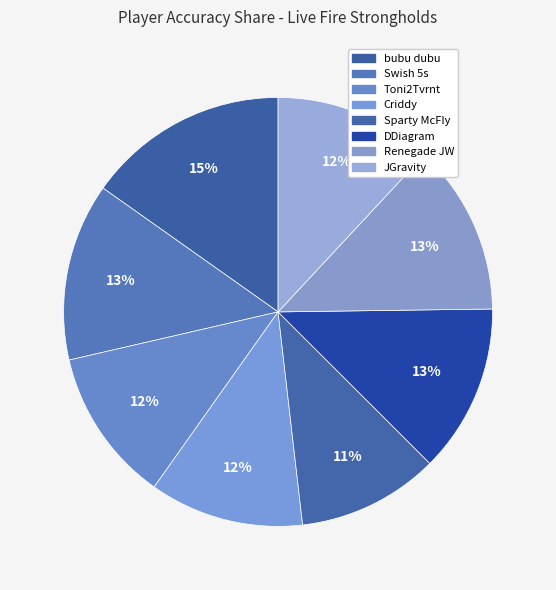

Is there any slice that represents more than half of the pie?

No